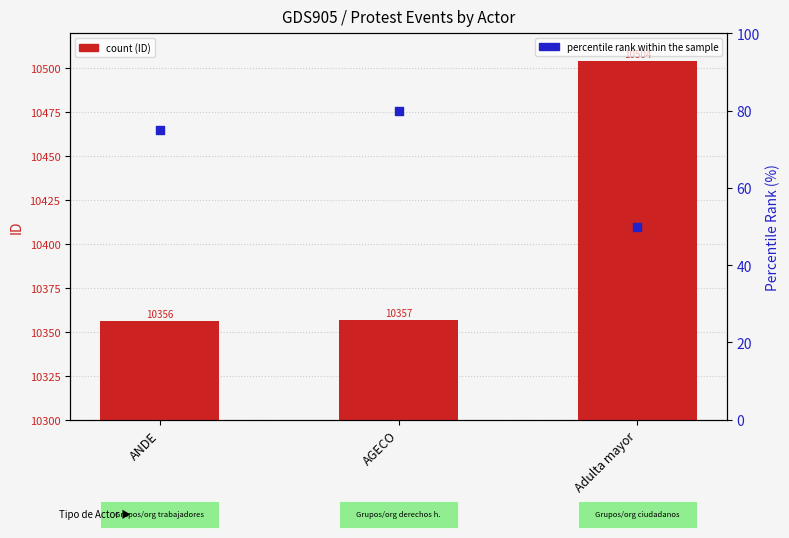

Is the value of percentile rank within the sample at ANDE greater than the value of ID at AGECO?

No